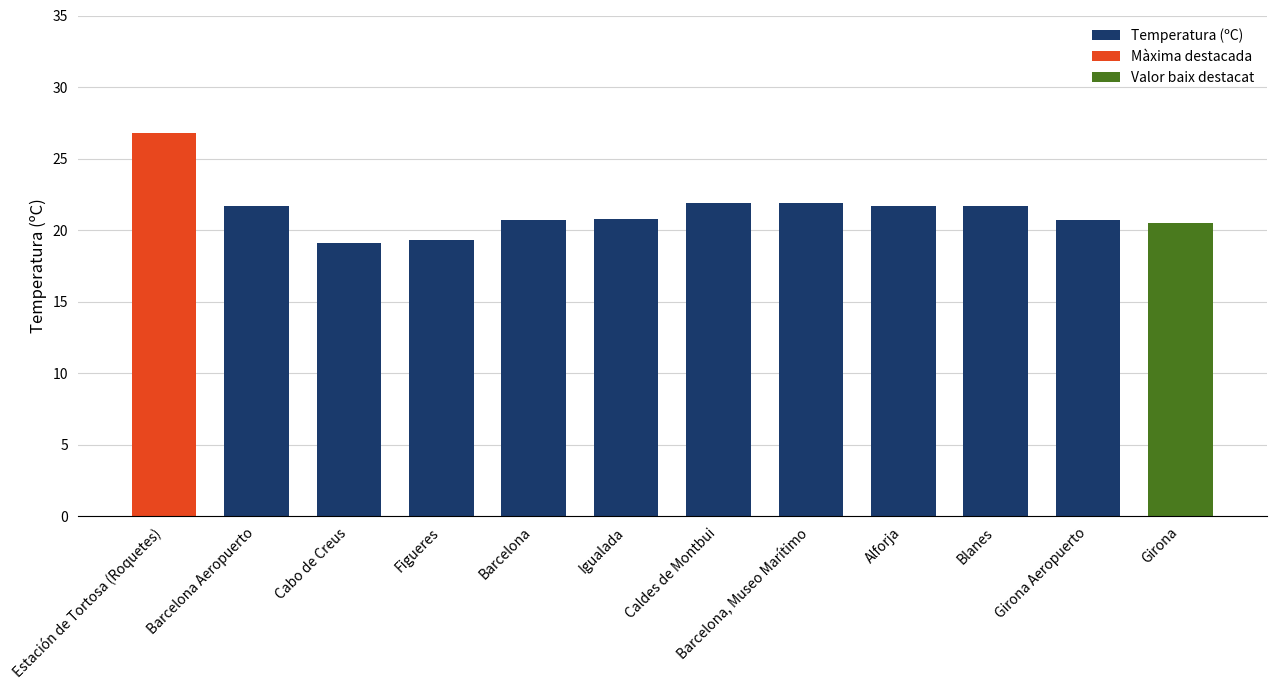

The chart shows a value of 32.6 at Figueres. True or false?

False